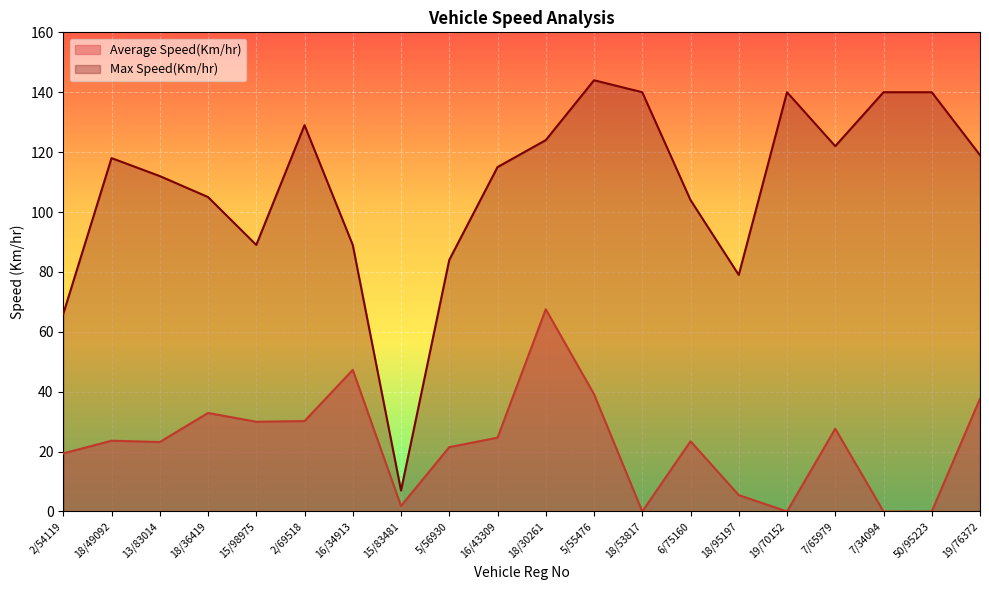

True or false: Average Speed(Km/hr) has more than 2 points higher than both neighbors.

True